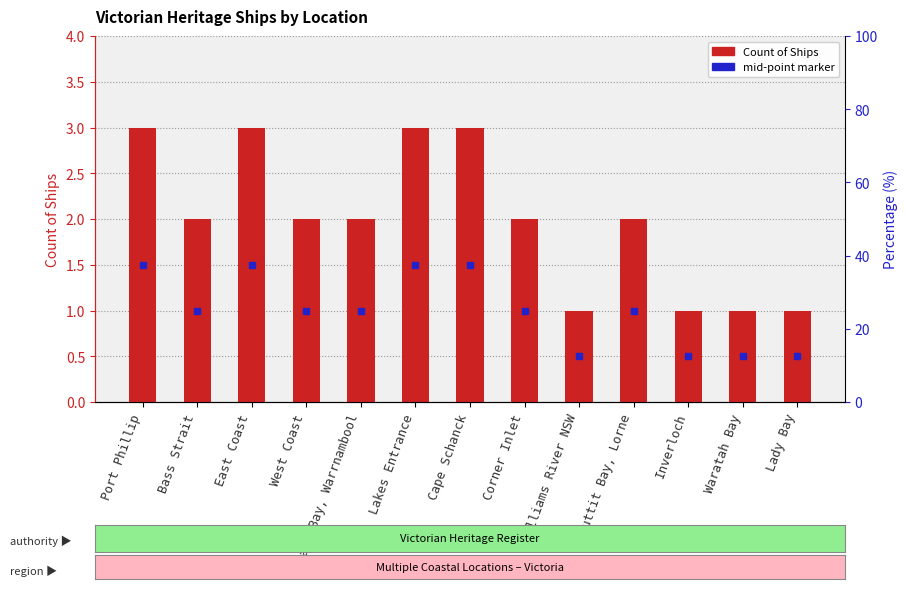

Where is the data nearest to the value 2?

Bass Strait